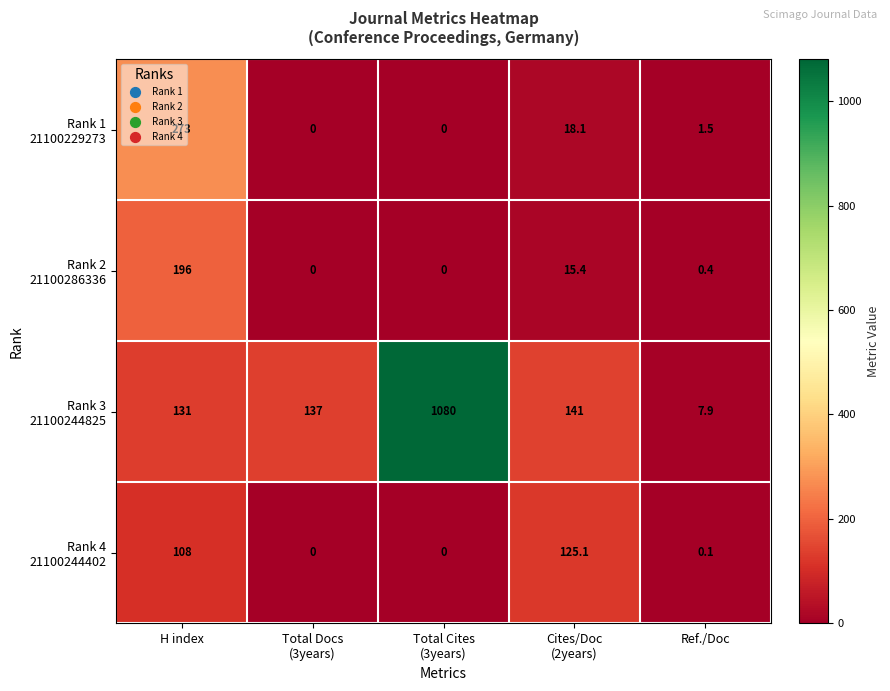

What is the difference between the highest and lowest values at Ref./Doc?

7.8